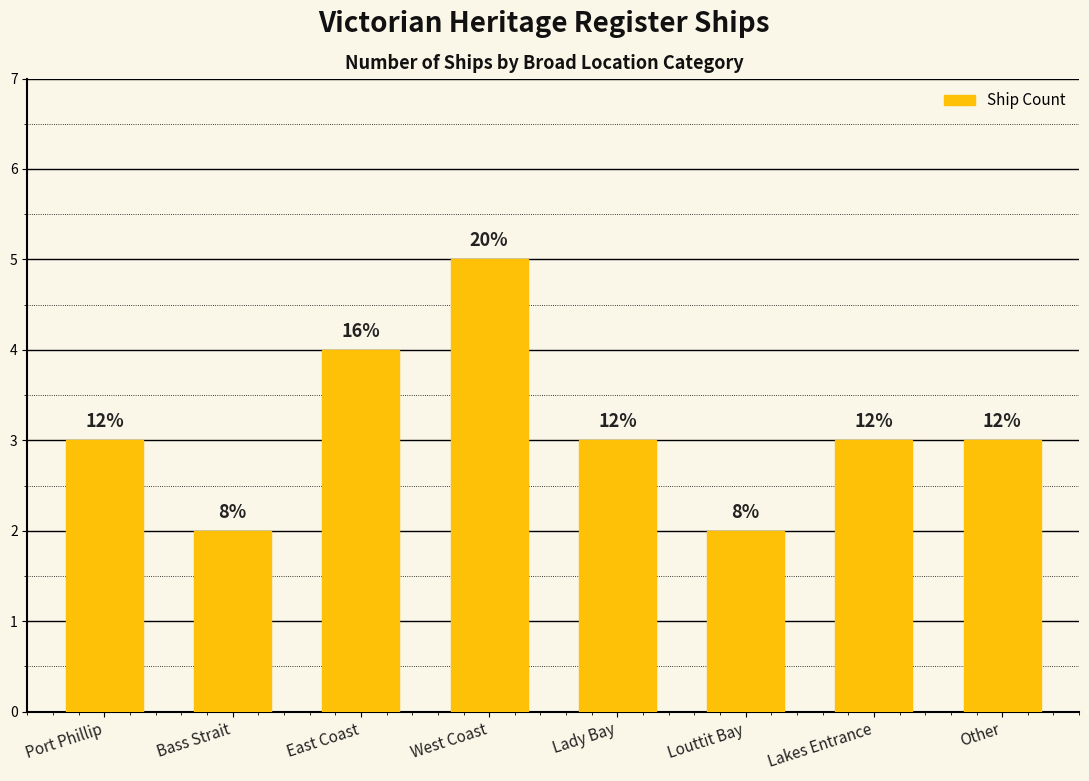

The value at Lakes Entrance is 3. True or false?

True